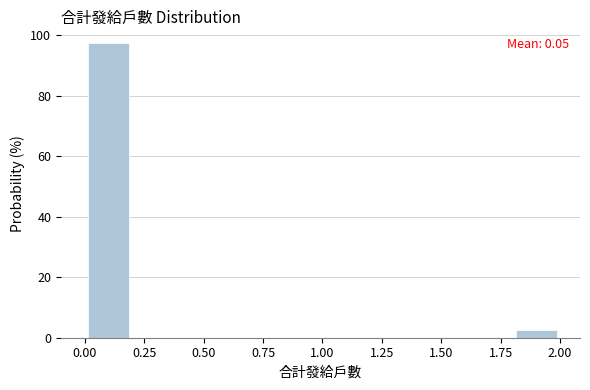

Which range on the x-axis has the tallest bar?

0.0 to 0.2